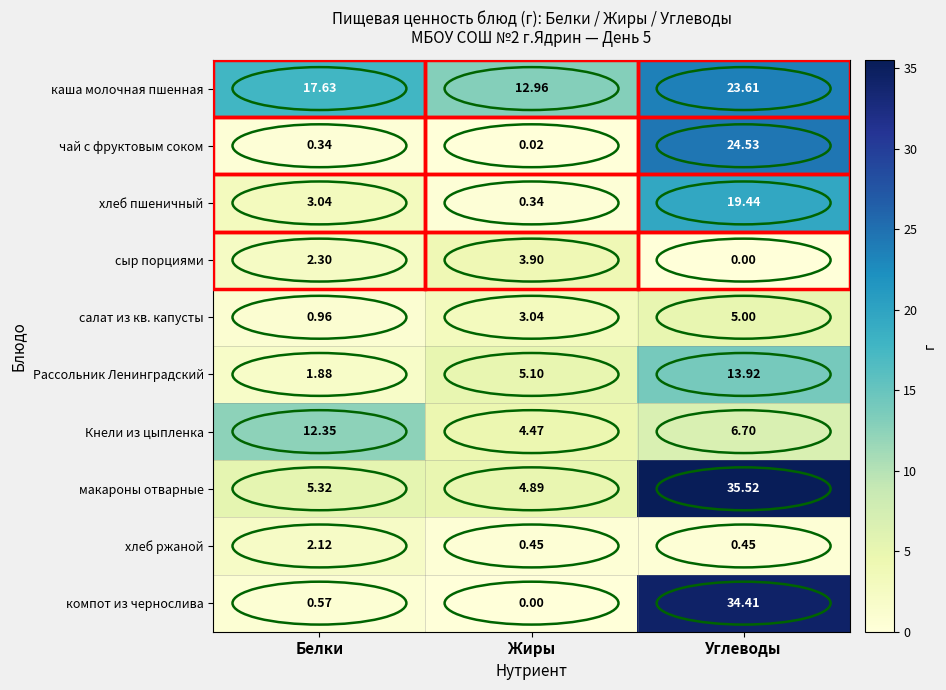

Rank the series by their maximum value, from lowest to highest.

хлеб ржаной, сыр порциями, салат из кв. капусты, Кнели из цыпленка, Рассольник Ленинградский, хлеб пшеничный, каша молочная пшенная, чай с фруктовым соком, компот из чернослива, макароны отварные